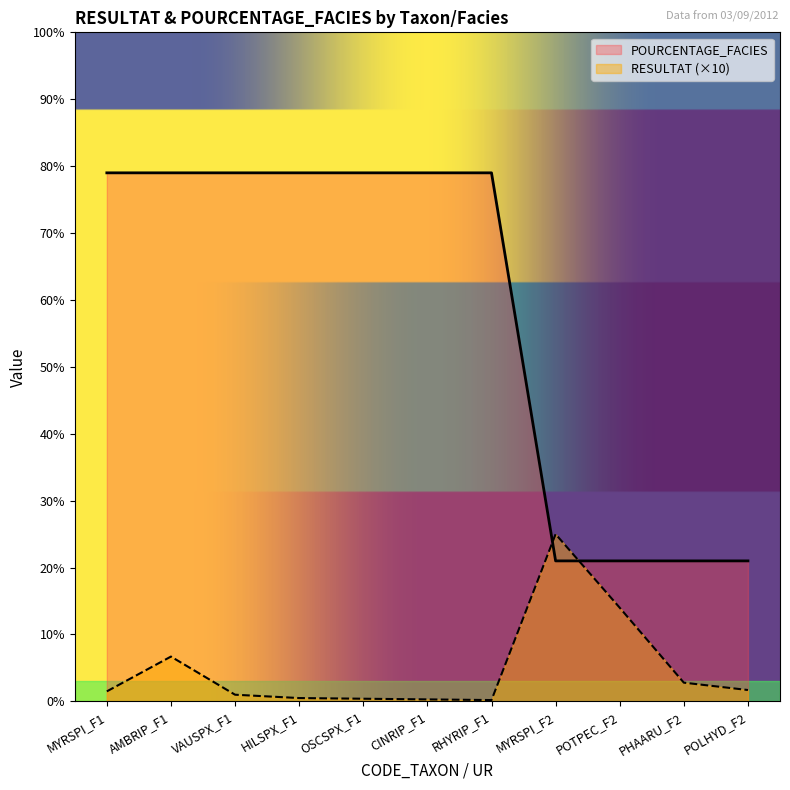

How many data points does each series have?

11